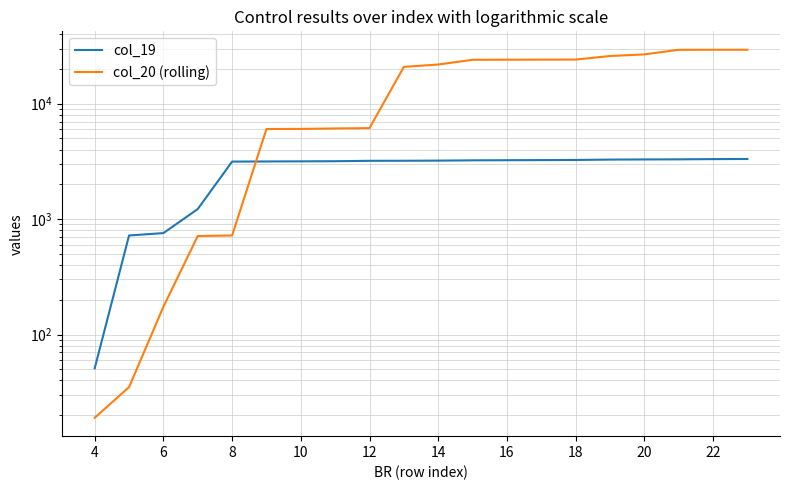

True or false: col_20 (rolling) has more than 1 interior local peaks.

False